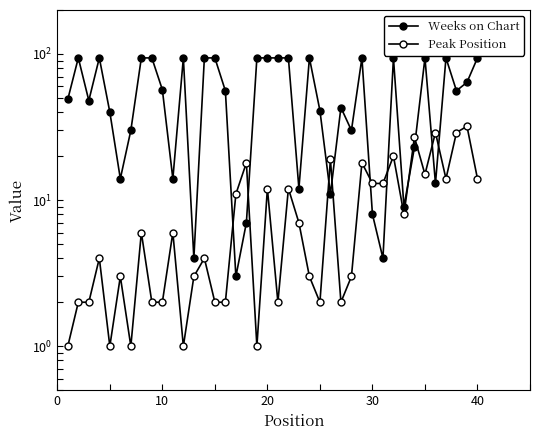

What is the difference between the maximum and second lowest values in the Peak Position series?

31